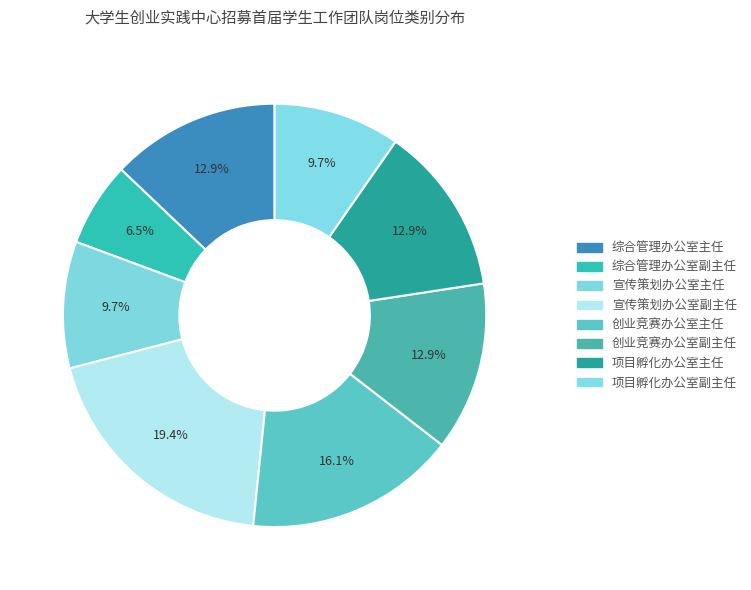

How many slices are in this pie chart?

8